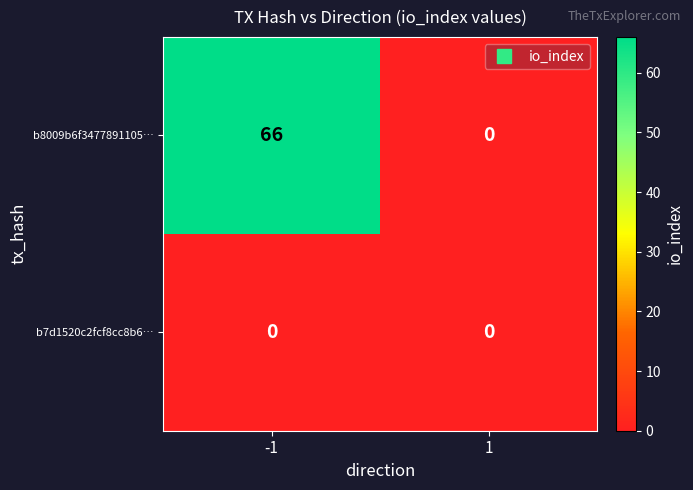

How many series are shown in this chart?

2